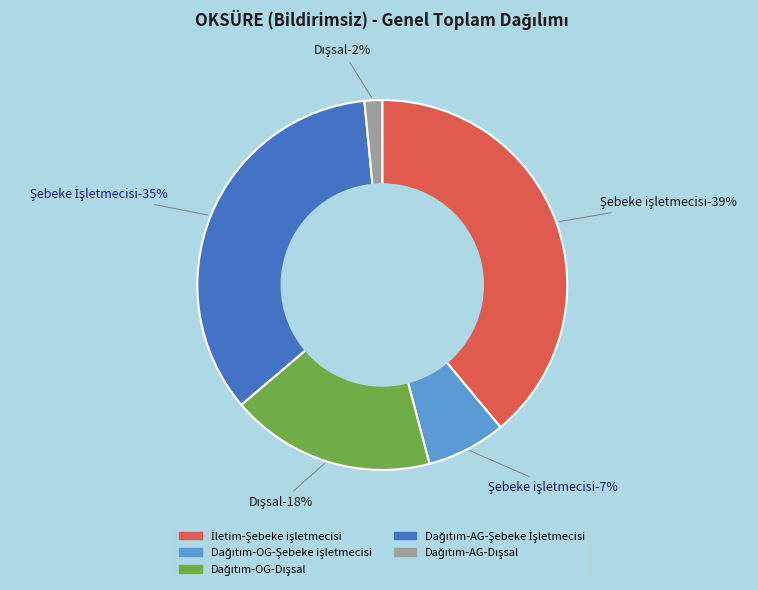

How many slices are in this pie chart?

5